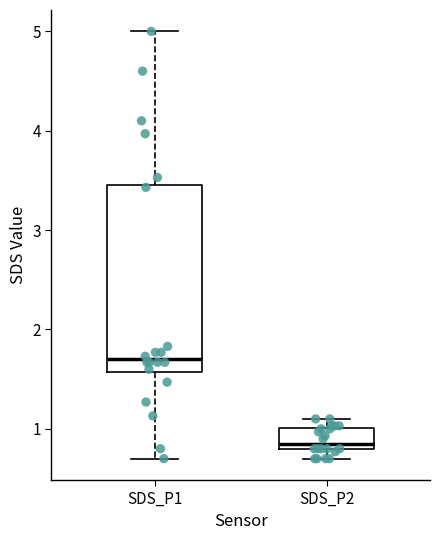

Where is the lower edge of the box for SDS_P2 on the y-axis? The values are not printed on the chart, so give them approximately, as read against the axis.

0.8